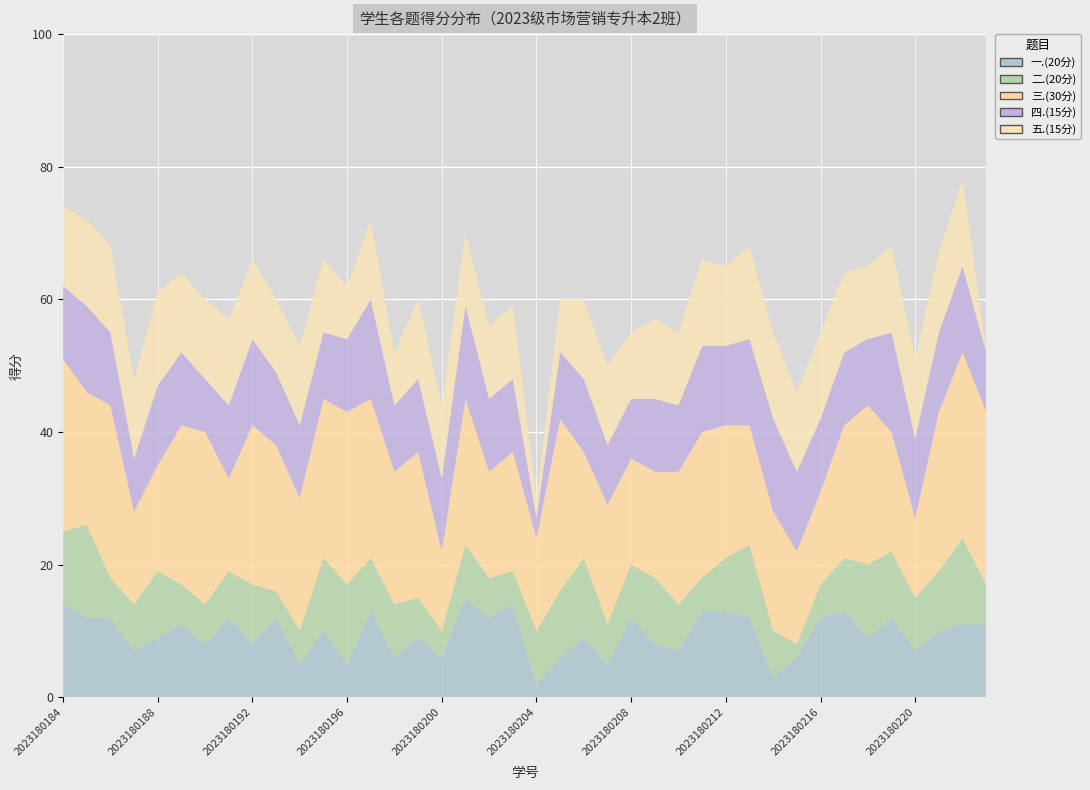

Is it true that 二.(20分) equals 5 at 2023180194?

True